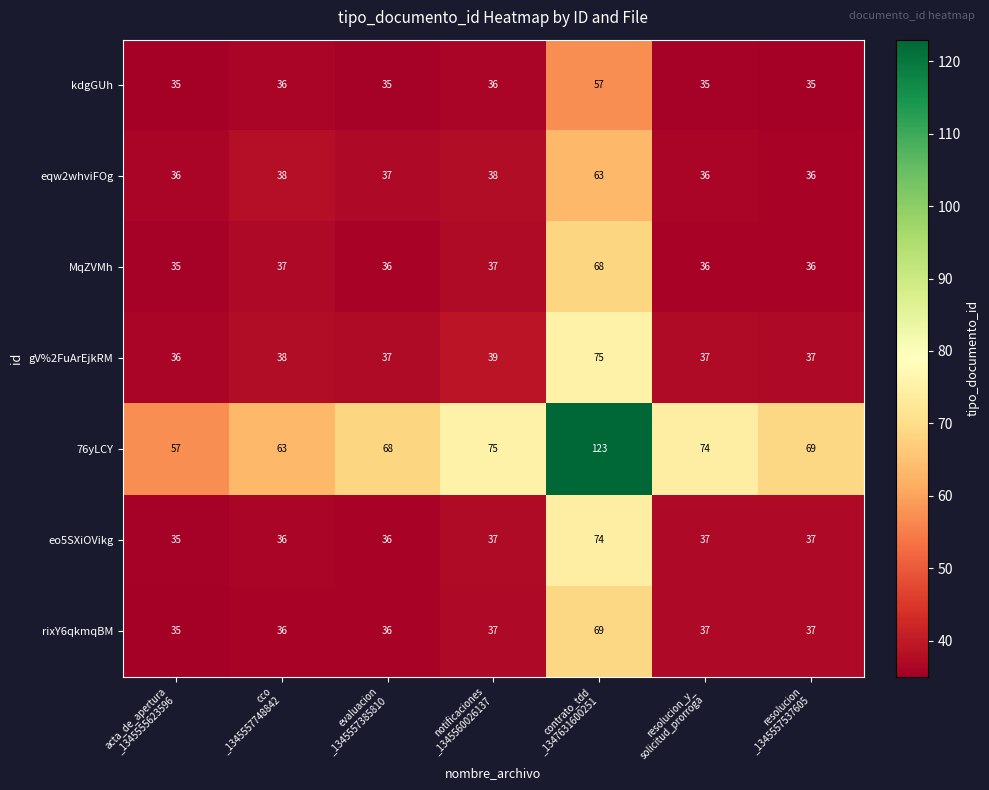

What is the minimum value for kdgGUh?

35